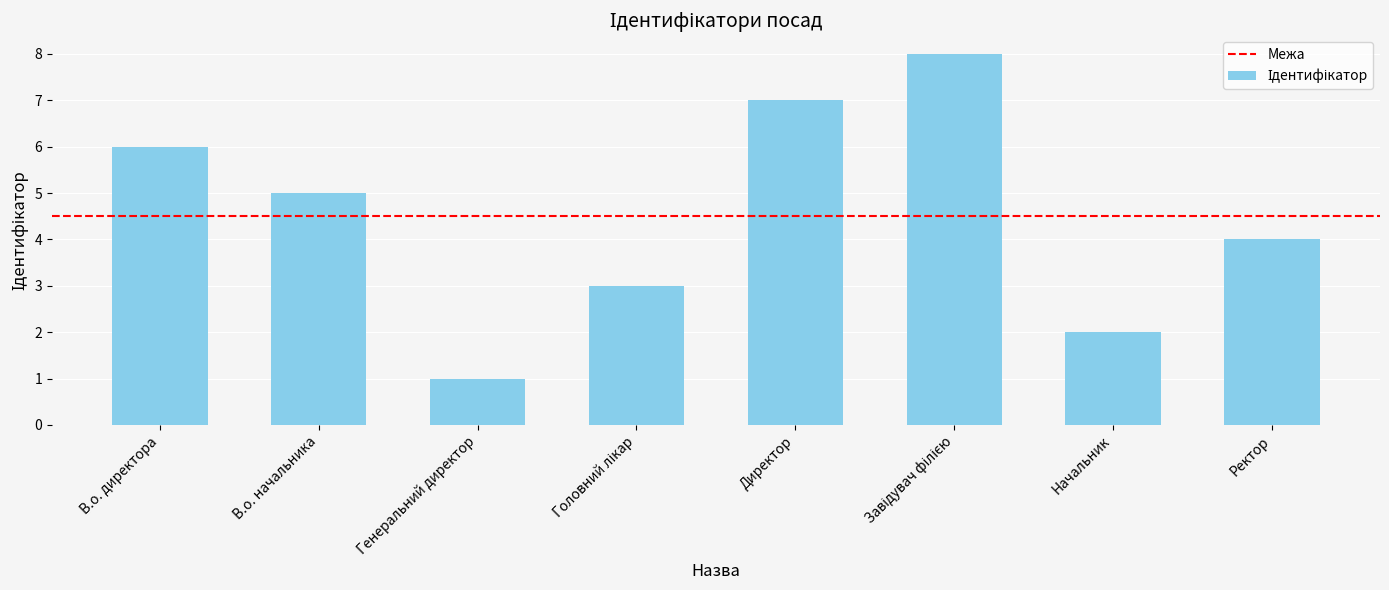

At which label is the value closest to 4?

Ректор